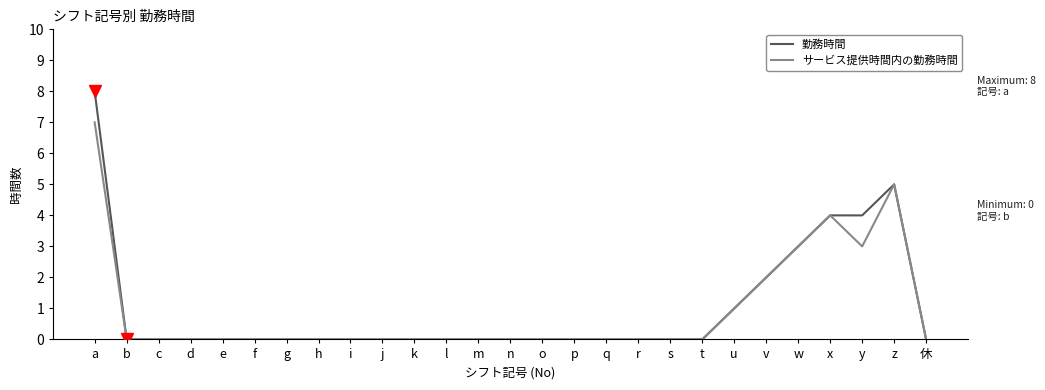

At which category is the sum across all series the highest?

a